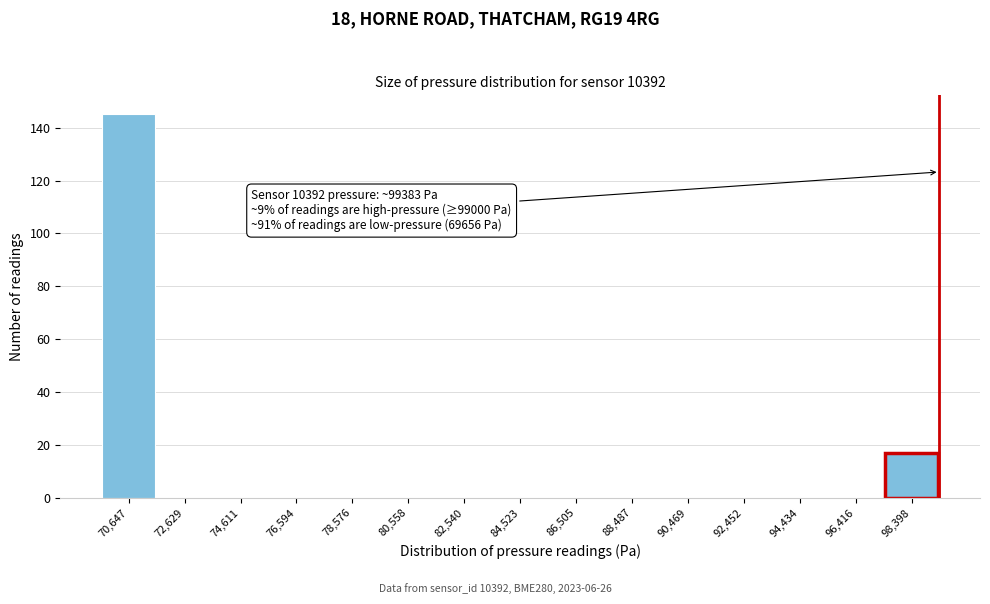

Which range on the x-axis has the tallest bar?

69600 to 71600